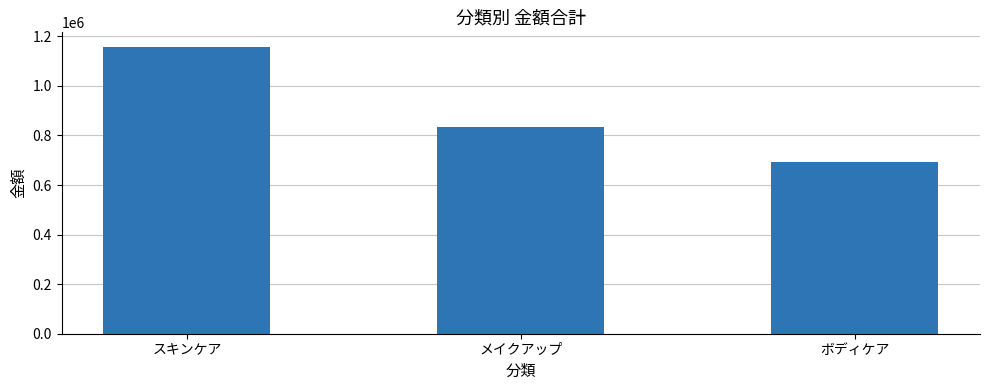

What is the maximum value shown in the chart?

1158100